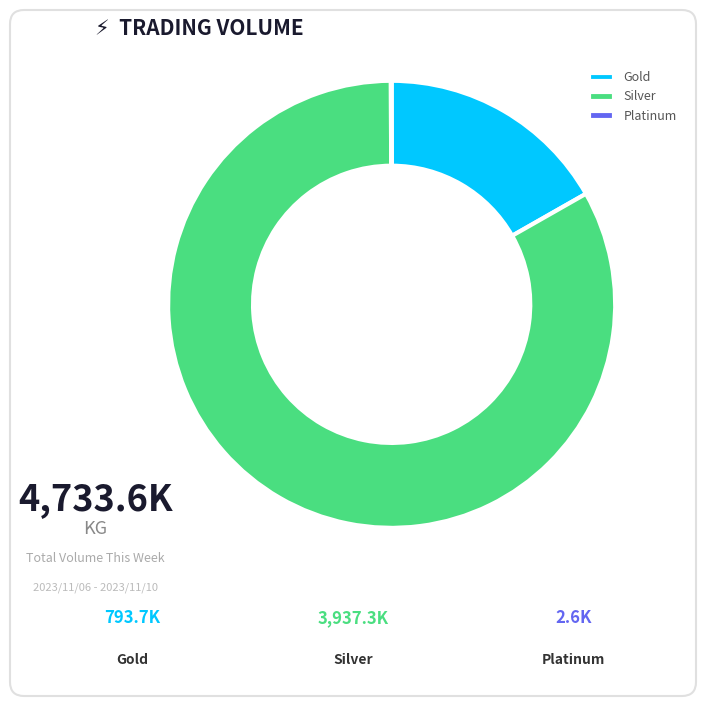

Is there a majority slice in this chart?

Yes